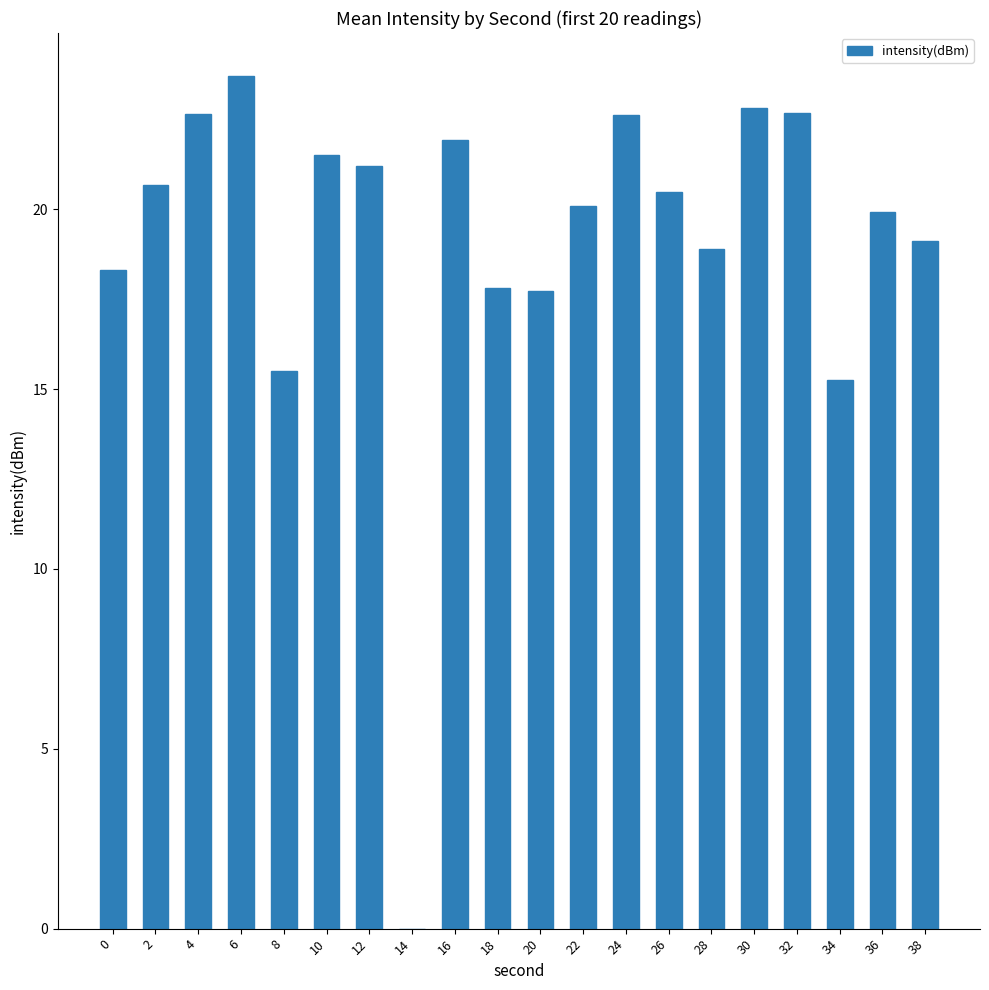

The chart shows a value of 33.1 at 30. True or false?

False